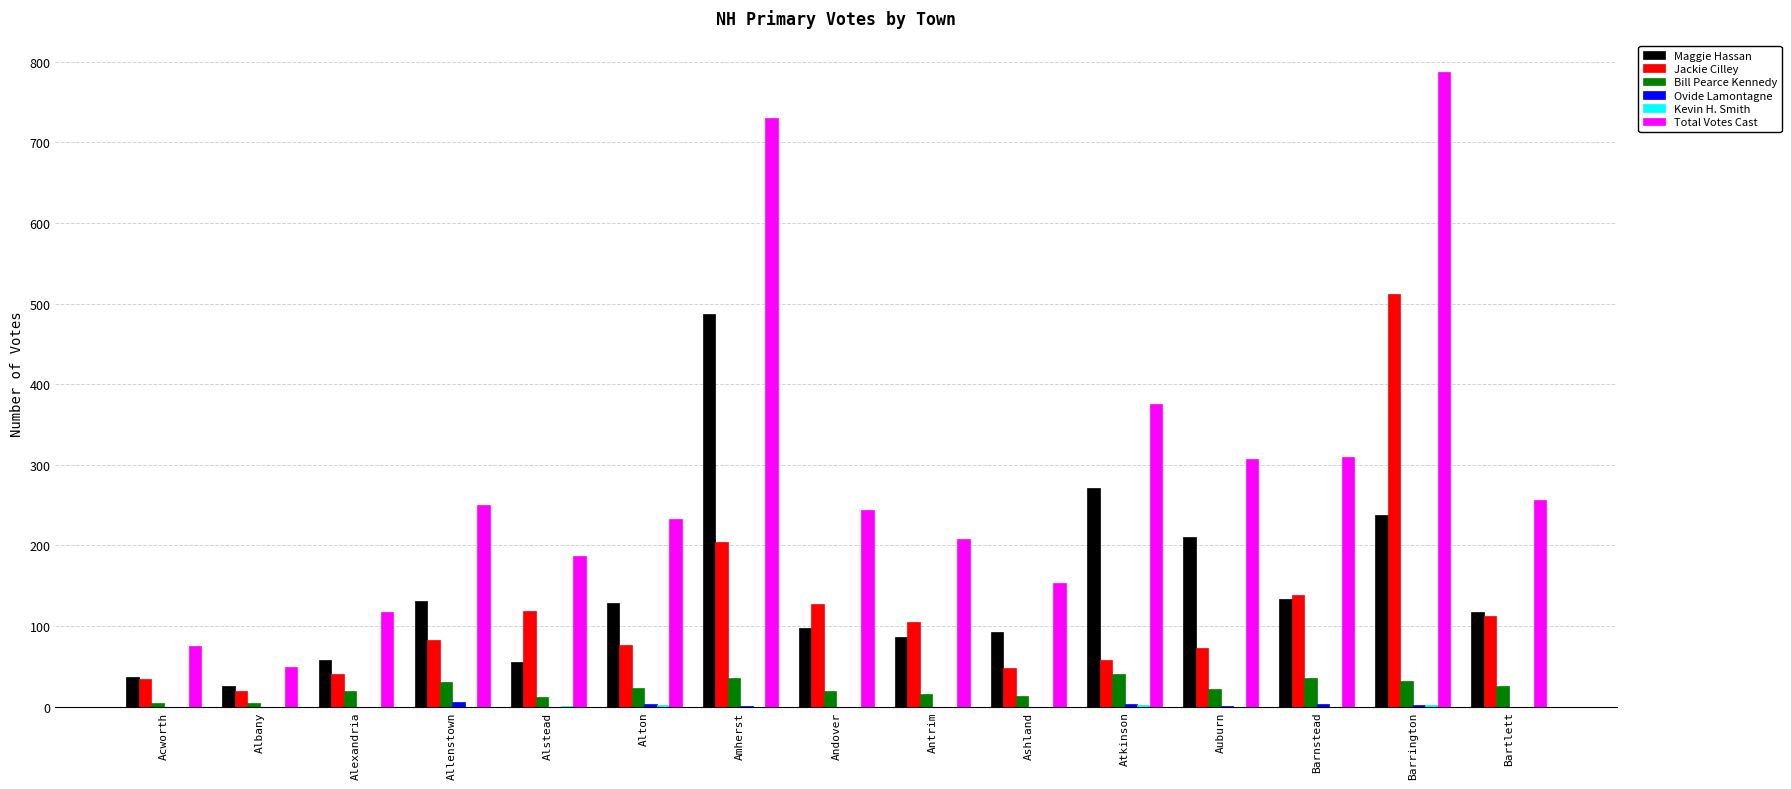

How many data points does each series have?

15